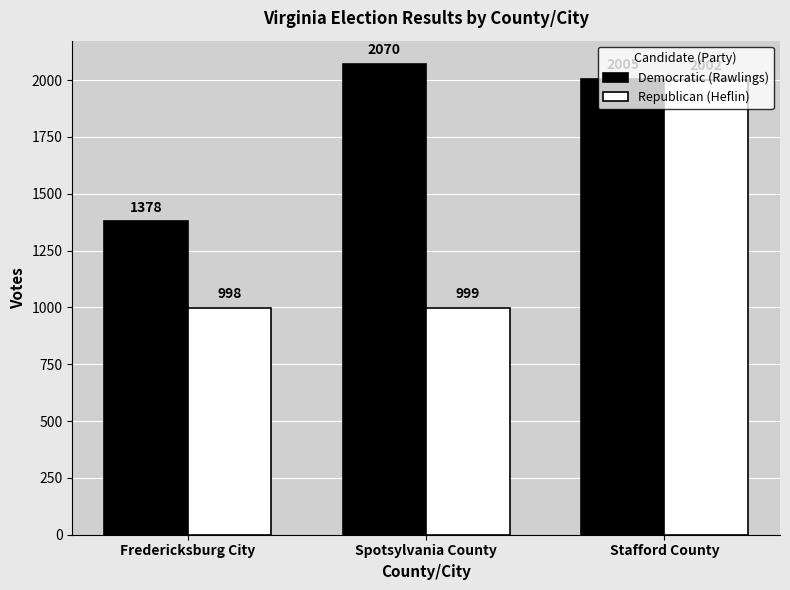

Is it true that Republican (Heflin) equals 472 at Fredericksburg City?

False